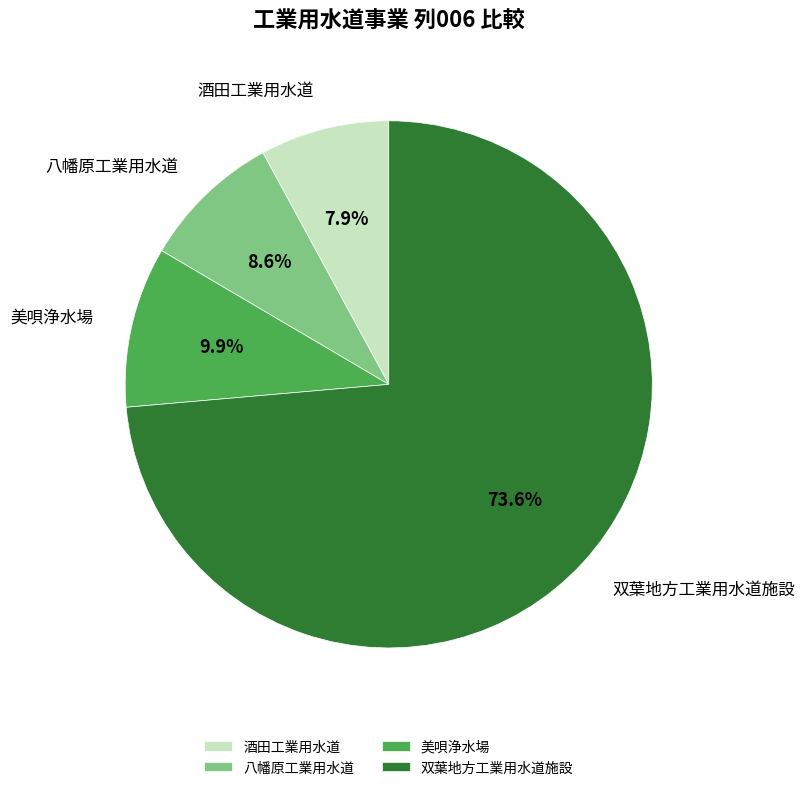

What is the ratio of the value at 酒田工業用水道 to the value at 八幡原工業用水道?

0.9